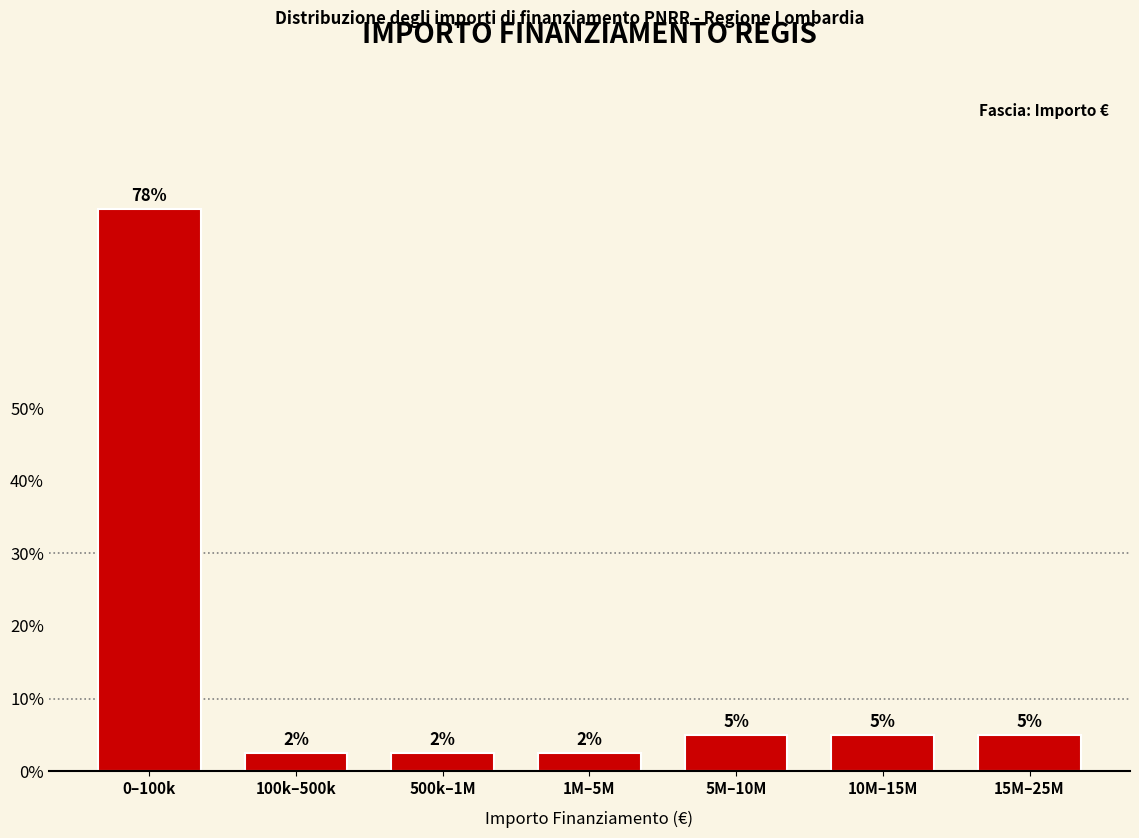

How many bars are there in total?

7